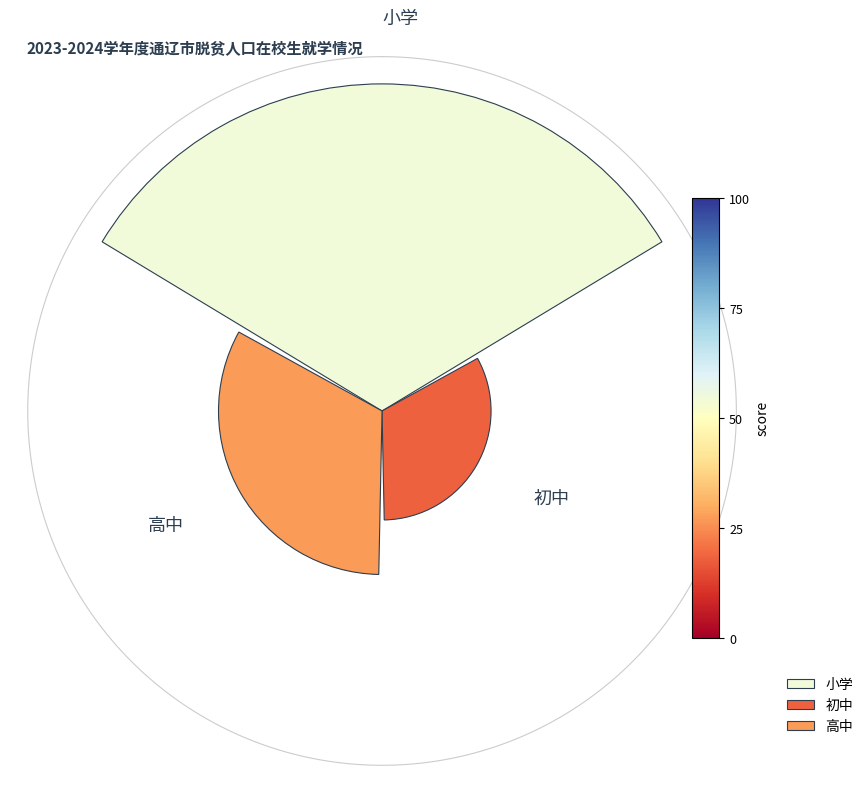

Which slice is the largest?

小学